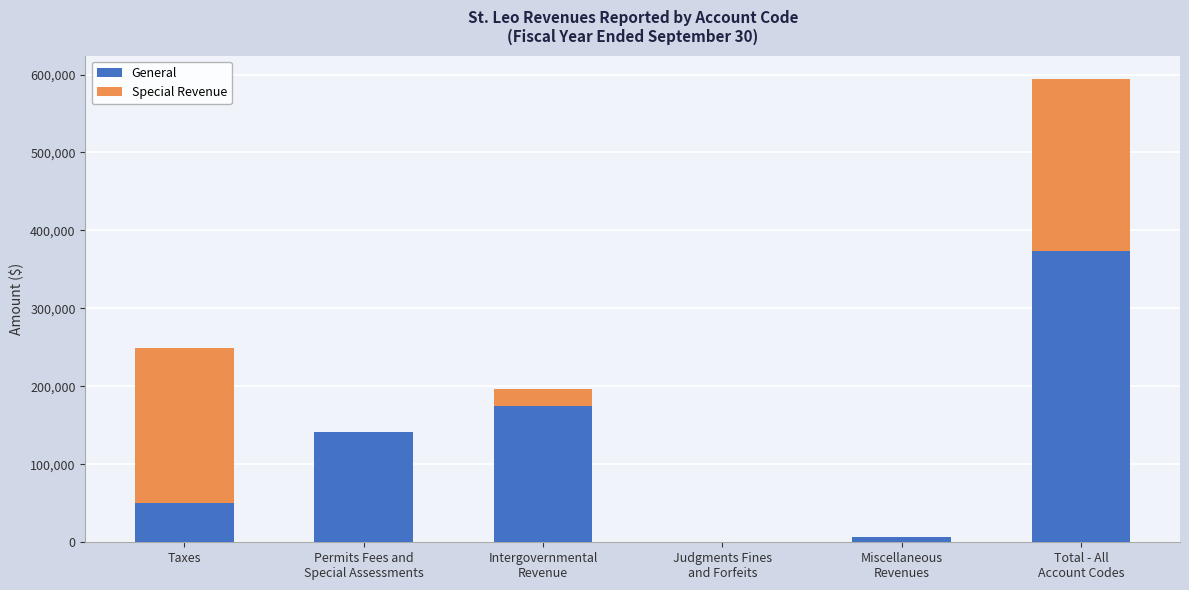

What is the sum of all General values?

746388